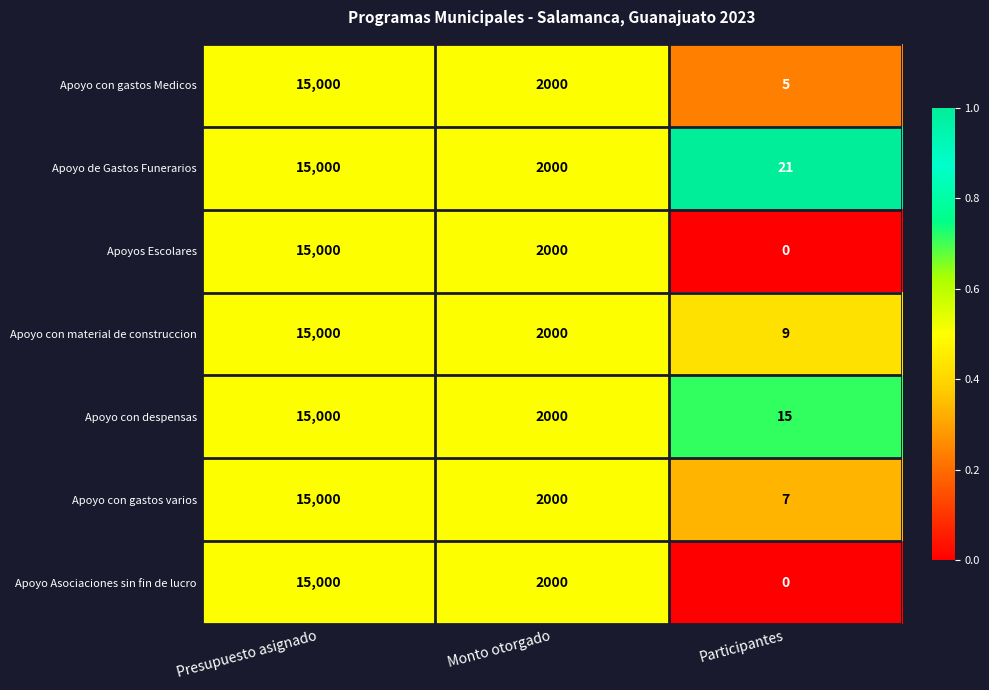

What is the total value across all series at Presupuesto asignado?

105000